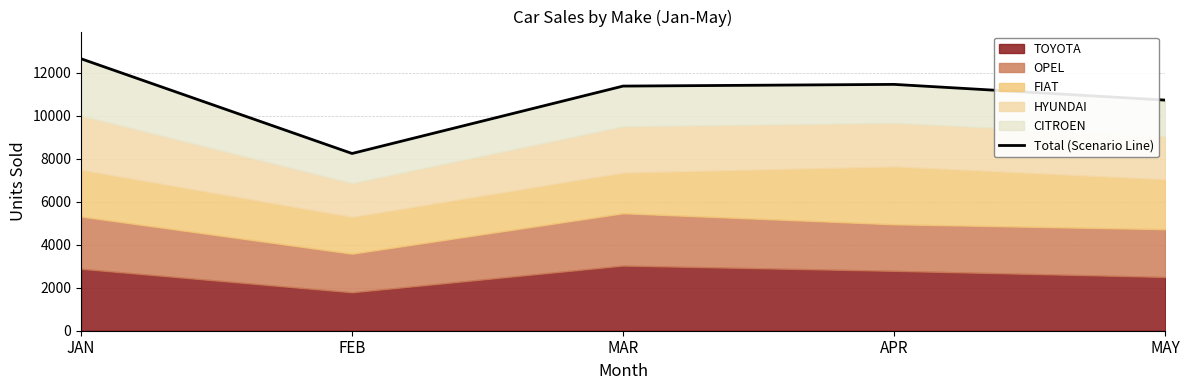

How many interior local peaks (higher than both neighbors) does the data have?

1